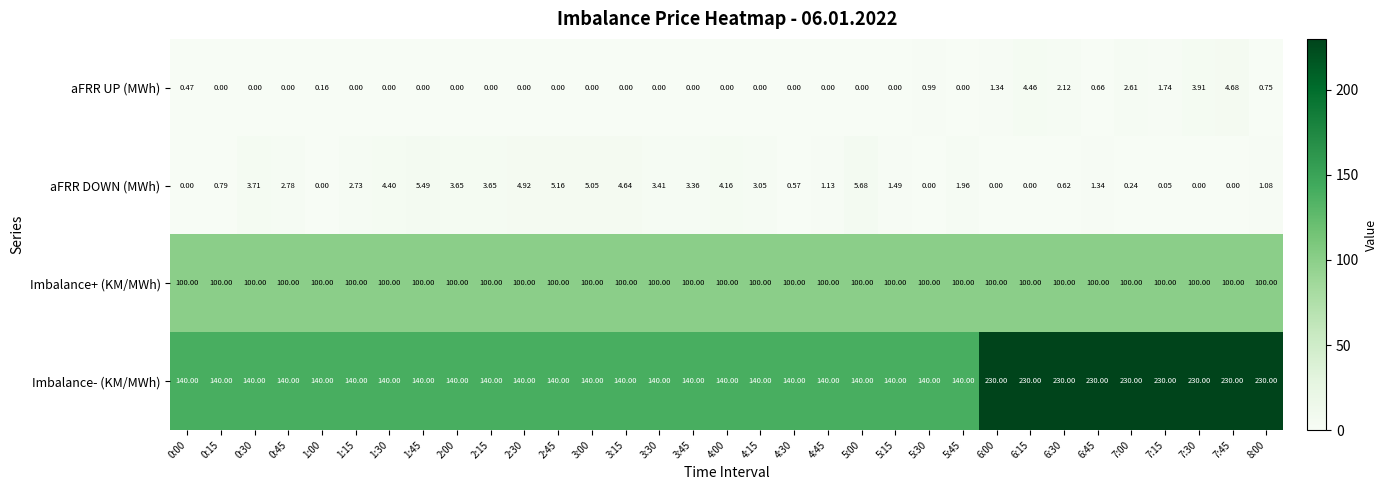

Rank the series by their maximum value, from highest to lowest.

Imbalance- (KM/MWh), Imbalance+ (KM/MWh), aFRR DOWN (MWh), aFRR UP (MWh)